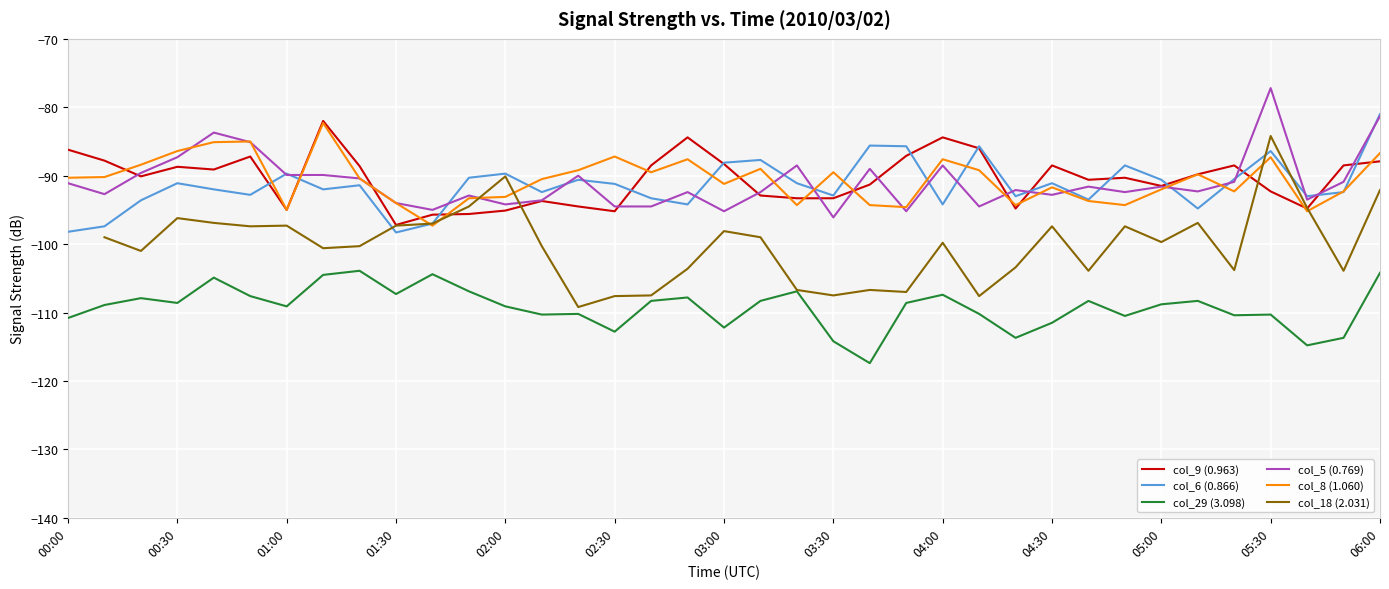

True or false: col_5 (0.769) and col_29 (3.098) cross at least once.

False